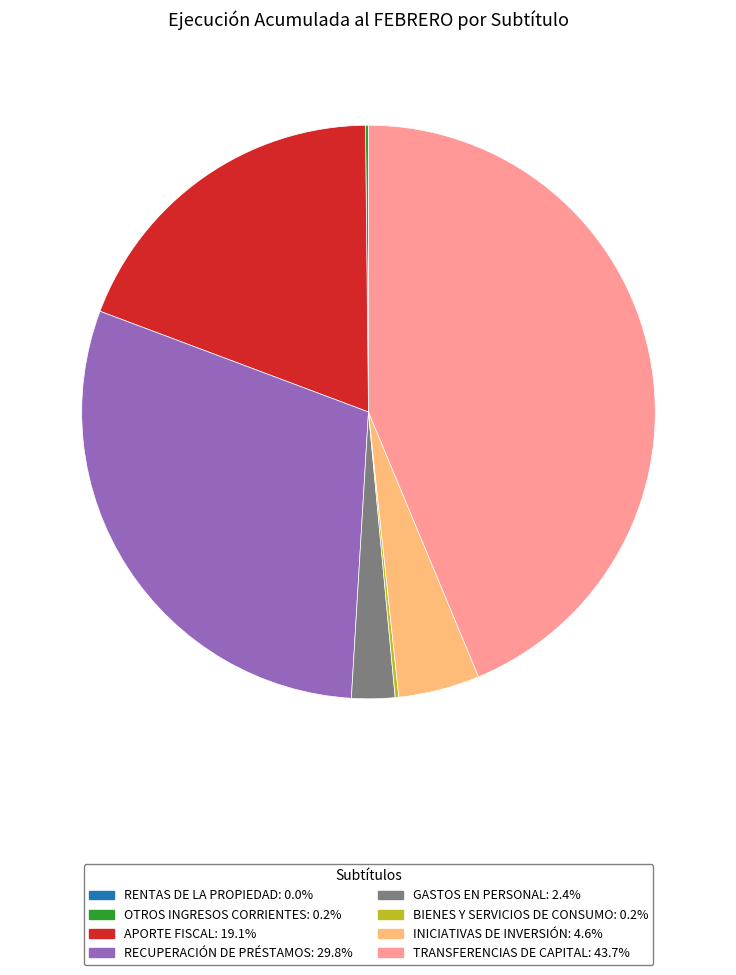

Is there a majority slice in this chart?

No